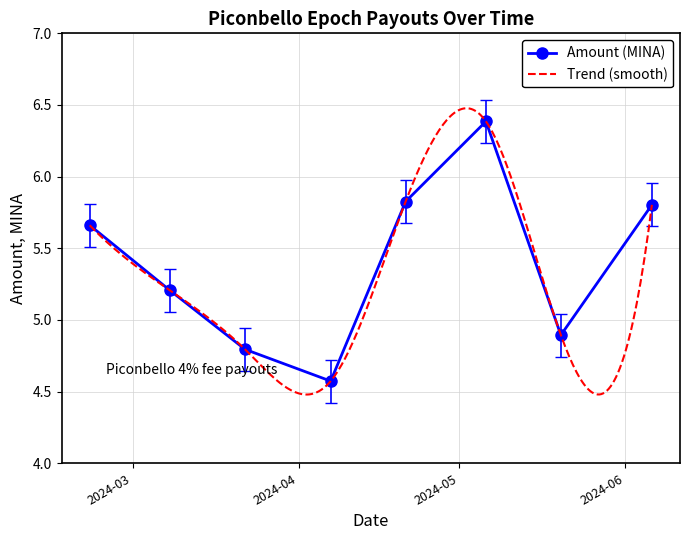

What is the highest value of the Amount (MINA) series?

6.4